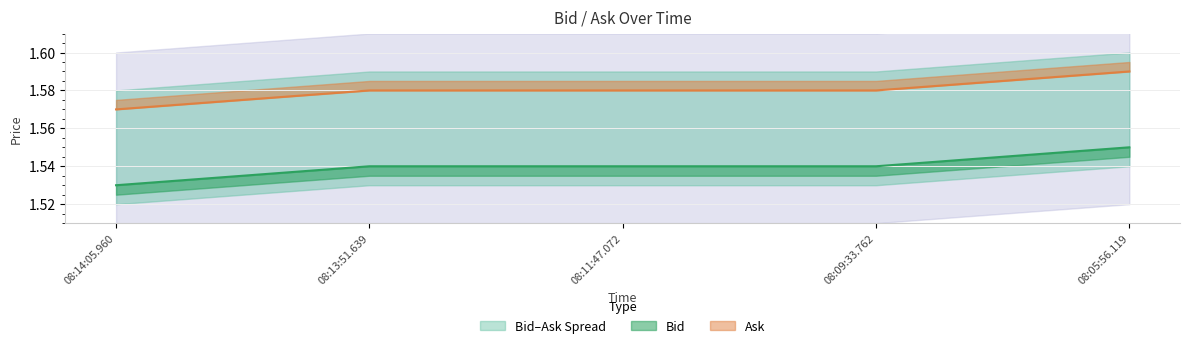

List the series in order of their overall mean, highest first.

Ask, Bid